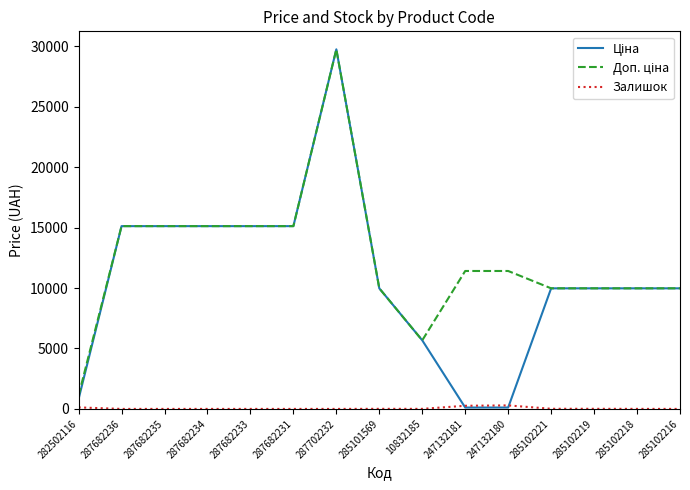

At which category is the sum across all series the highest?

287702232